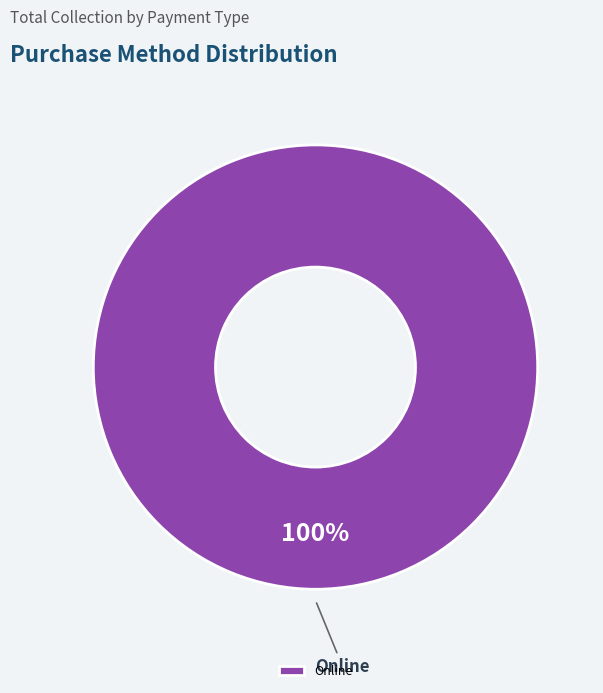

Count the number of slices in the pie.

1